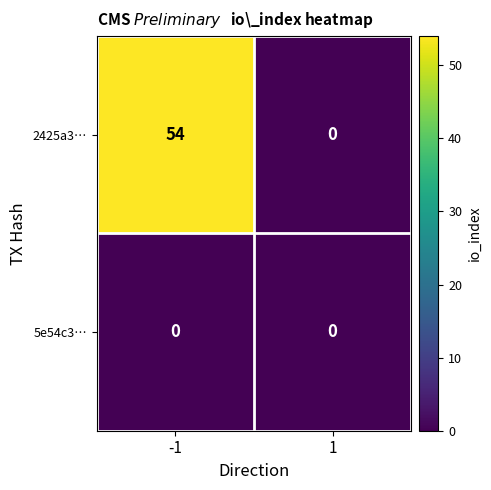

Which series has the largest range (max minus min)?

2425a3…